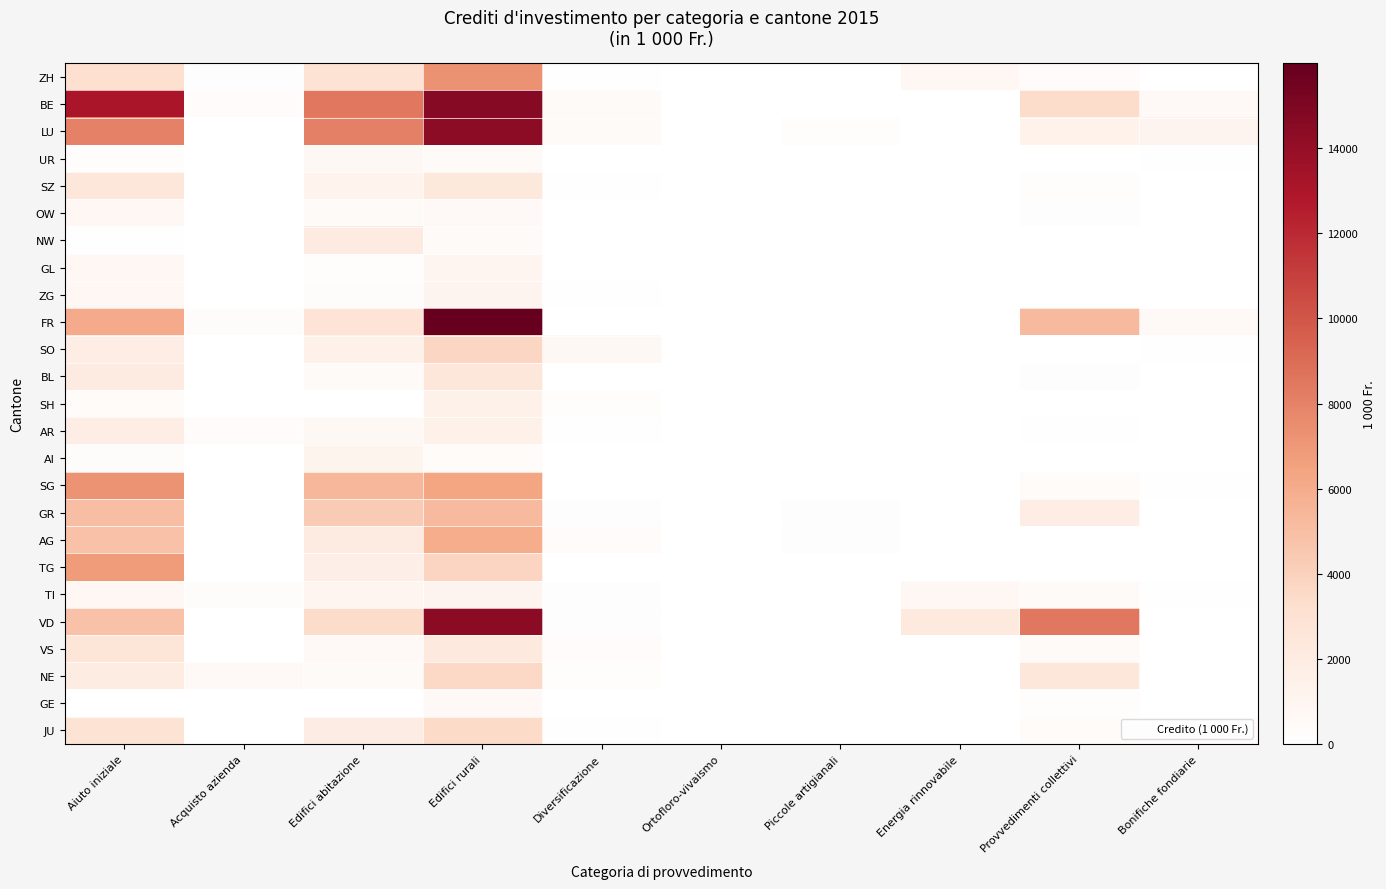

Reading left to right, transcribe all the data shown in this chart.

ZH: Aiuto iniziale=3180	Acquisto azienda=175	Edifici abitazione=2891	Edifici rurali=7277	Diversificazione=67	Ortofloro-vivaismo=0	Piccole artigianali=0	Energia rinnovabile=800	Provvedimenti collettivi=369	Bonifiche fondiarie=0
BE: Aiuto iniziale=13060	Acquisto azienda=330	Edifici abitazione=8529	Edifici rurali=14583	Diversificazione=475	Ortofloro-vivaismo=0	Piccole artigianali=0	Energia rinnovabile=0	Provvedimenti collettivi=3430	Bonifiche fondiarie=565
LU: Aiuto iniziale=8054	Acquisto azienda=0	Edifici abitazione=8112	Edifici rurali=14347	Diversificazione=478	Ortofloro-vivaismo=0	Piccole artigianali=204	Energia rinnovabile=0	Provvedimenti collettivi=1317	Bonifiche fondiarie=1119
UR: Aiuto iniziale=240	Acquisto azienda=0	Edifici abitazione=660	Edifici rurali=446	Diversificazione=20	Ortofloro-vivaismo=0	Piccole artigianali=0	Energia rinnovabile=0	Provvedimenti collettivi=0	Bonifiche fondiarie=120
SZ: Aiuto iniziale=2410	Acquisto azienda=0	Edifici abitazione=1214	Edifici rurali=2338	Diversificazione=119	Ortofloro-vivaismo=0	Piccole artigianali=0	Energia rinnovabile=0	Provvedimenti collettivi=188	Bonifiche fondiarie=0
OW: Aiuto iniziale=860	Acquisto azienda=0	Edifici abitazione=560	Edifici rurali=572	Diversificazione=0	Ortofloro-vivaismo=0	Piccole artigianali=0	Energia rinnovabile=0	Provvedimenti collettivi=182	Bonifiche fondiarie=0
NW: Aiuto iniziale=110	Acquisto azienda=0	Edifici abitazione=2000	Edifici rurali=561	Diversificazione=0	Ortofloro-vivaismo=0	Piccole artigianali=0	Energia rinnovabile=0	Provvedimenti collettivi=0	Bonifiche fondiarie=0
GL: Aiuto iniziale=820	Acquisto azienda=0	Edifici abitazione=195	Edifici rurali=1020	Diversificazione=0	Ortofloro-vivaismo=0	Piccole artigianali=0	Energia rinnovabile=0	Provvedimenti collettivi=0	Bonifiche fondiarie=0
ZG: Aiuto iniziale=750	Acquisto azienda=0	Edifici abitazione=280	Edifici rurali=1070	Diversificazione=100	Ortofloro-vivaismo=0	Piccole artigianali=0	Energia rinnovabile=0	Provvedimenti collettivi=0	Bonifiche fondiarie=0
FR: Aiuto iniziale=6054	Acquisto azienda=261	Edifici abitazione=2779	Edifici rurali=15993	Diversificazione=0	Ortofloro-vivaismo=0	Piccole artigianali=0	Energia rinnovabile=0	Provvedimenti collettivi=5212	Bonifiche fondiarie=606
SO: Aiuto iniziale=1800	Acquisto azienda=0	Edifici abitazione=1379	Edifici rurali=3744	Diversificazione=629	Ortofloro-vivaismo=0	Piccole artigianali=0	Energia rinnovabile=0	Provvedimenti collettivi=0	Bonifiche fondiarie=110
BL: Aiuto iniziale=2000	Acquisto azienda=0	Edifici abitazione=525	Edifici rurali=2393	Diversificazione=0	Ortofloro-vivaismo=0	Piccole artigianali=0	Energia rinnovabile=0	Provvedimenti collettivi=179	Bonifiche fondiarie=0
SH: Aiuto iniziale=380	Acquisto azienda=0	Edifici abitazione=0	Edifici rurali=1483	Diversificazione=200	Ortofloro-vivaismo=0	Piccole artigianali=0	Energia rinnovabile=0	Provvedimenti collettivi=0	Bonifiche fondiarie=0
AR: Aiuto iniziale=1780	Acquisto azienda=370	Edifici abitazione=735	Edifici rurali=1429	Diversificazione=80	Ortofloro-vivaismo=0	Piccole artigianali=0	Energia rinnovabile=0	Provvedimenti collettivi=70	Bonifiche fondiarie=0
AI: Aiuto iniziale=250	Acquisto azienda=0	Edifici abitazione=1160	Edifici rurali=399	Diversificazione=0	Ortofloro-vivaismo=0	Piccole artigianali=0	Energia rinnovabile=0	Provvedimenti collettivi=0	Bonifiche fondiarie=0
SG: Aiuto iniziale=7200	Acquisto azienda=0	Edifici abitazione=5405	Edifici rurali=6365	Diversificazione=55	Ortofloro-vivaismo=0	Piccole artigianali=0	Energia rinnovabile=0	Provvedimenti collettivi=412	Bonifiche fondiarie=99
GR: Aiuto iniziale=5020	Acquisto azienda=0	Edifici abitazione=4339	Edifici rurali=5188	Diversificazione=159	Ortofloro-vivaismo=0	Piccole artigianali=150	Energia rinnovabile=0	Provvedimenti collettivi=1845	Bonifiche fondiarie=0
AG: Aiuto iniziale=4819	Acquisto azienda=0	Edifici abitazione=2056	Edifici rurali=5972	Diversificazione=349	Ortofloro-vivaismo=0	Piccole artigianali=135	Energia rinnovabile=0	Provvedimenti collettivi=0	Bonifiche fondiarie=0
TG: Aiuto iniziale=6790	Acquisto azienda=0	Edifici abitazione=1670	Edifici rurali=3760	Diversificazione=0	Ortofloro-vivaismo=0	Piccole artigianali=0	Energia rinnovabile=0	Provvedimenti collettivi=52	Bonifiche fondiarie=0
TI: Aiuto iniziale=780	Acquisto azienda=283	Edifici abitazione=1040	Edifici rurali=1095	Diversificazione=149	Ortofloro-vivaismo=0	Piccole artigianali=0	Energia rinnovabile=859	Provvedimenti collettivi=504	Bonifiche fondiarie=66
VD: Aiuto iniziale=4865	Acquisto azienda=0	Edifici abitazione=3335	Edifici rurali=14417	Diversificazione=174	Ortofloro-vivaismo=0	Piccole artigianali=0	Energia rinnovabile=2232	Provvedimenti collettivi=8500	Bonifiche fondiarie=62
VS: Aiuto iniziale=2630	Acquisto azienda=0	Edifici abitazione=608	Edifici rurali=2289	Diversificazione=338	Ortofloro-vivaismo=0	Piccole artigianali=0	Energia rinnovabile=0	Provvedimenti collettivi=442	Bonifiche fondiarie=0
NE: Aiuto iniziale=1960	Acquisto azienda=574	Edifici abitazione=495	Edifici rurali=3577	Diversificazione=219	Ortofloro-vivaismo=0	Piccole artigianali=0	Energia rinnovabile=0	Provvedimenti collettivi=2474	Bonifiche fondiarie=0
GE: Aiuto iniziale=0	Acquisto azienda=0	Edifici abitazione=0	Edifici rurali=610	Diversificazione=0	Ortofloro-vivaismo=0	Piccole artigianali=0	Energia rinnovabile=0	Provvedimenti collettivi=201	Bonifiche fondiarie=0
JU: Aiuto iniziale=2920	Acquisto azienda=0	Edifici abitazione=1888	Edifici rurali=3477	Diversificazione=100	Ortofloro-vivaismo=0	Piccole artigianali=0	Energia rinnovabile=0	Provvedimenti collettivi=378	Bonifiche fondiarie=369